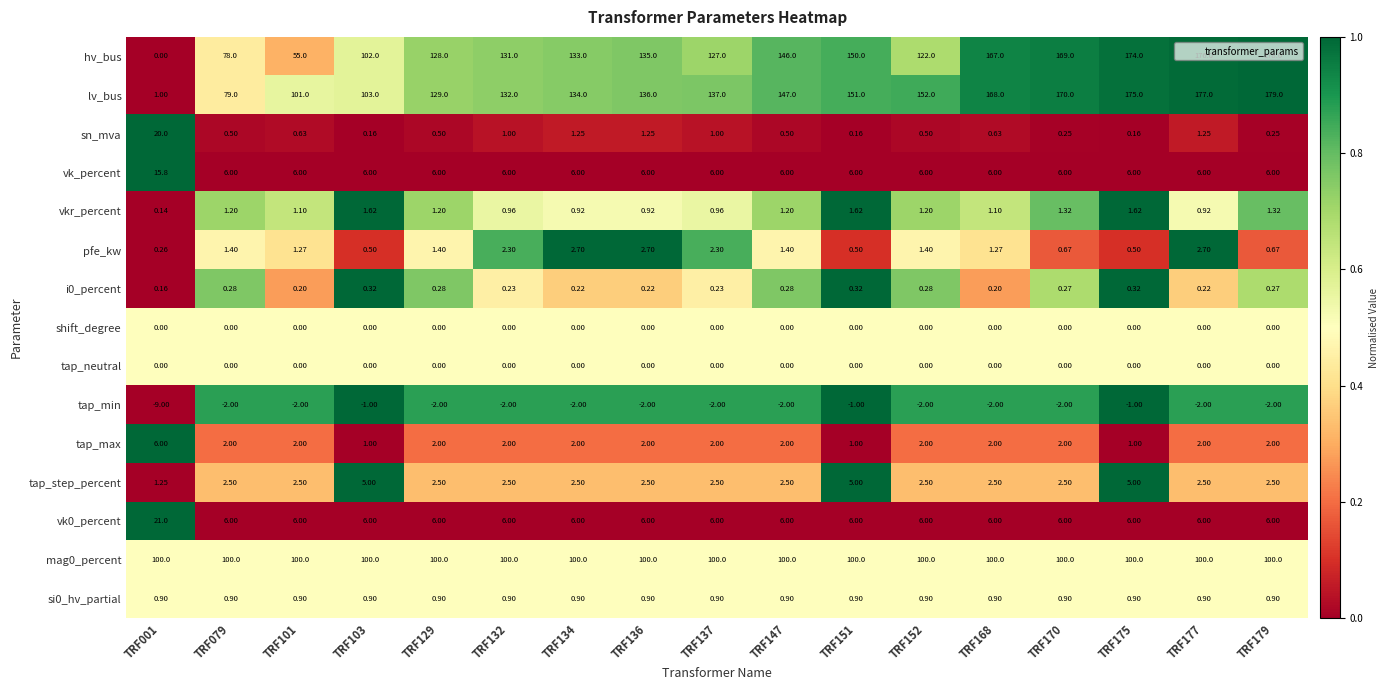

Is the value of si0_hv_partial at TRF179 greater than the value of vk0_percent at TRF175?

No